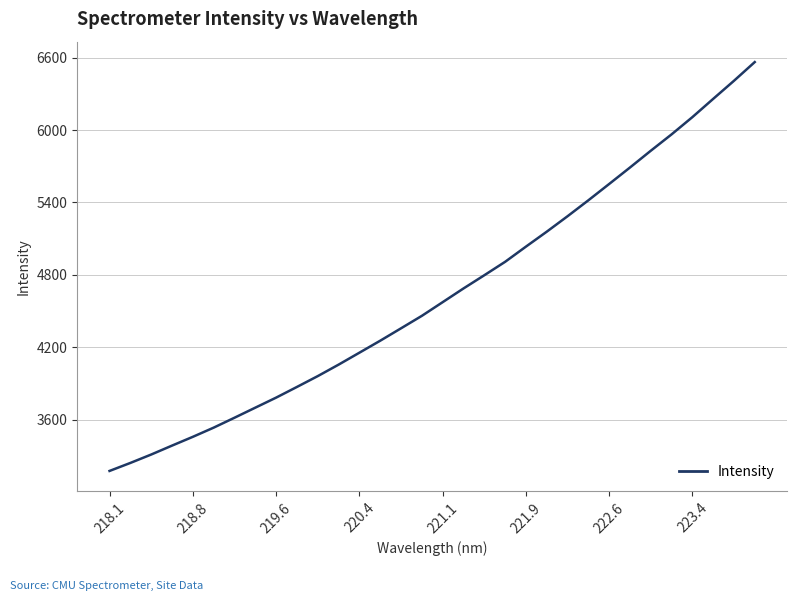

What is the difference between the maximum and minimum values?

3389.0